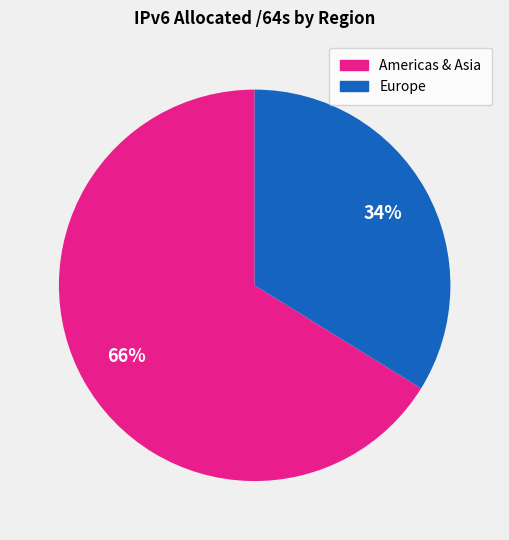

Is there a majority slice in this chart?

Yes